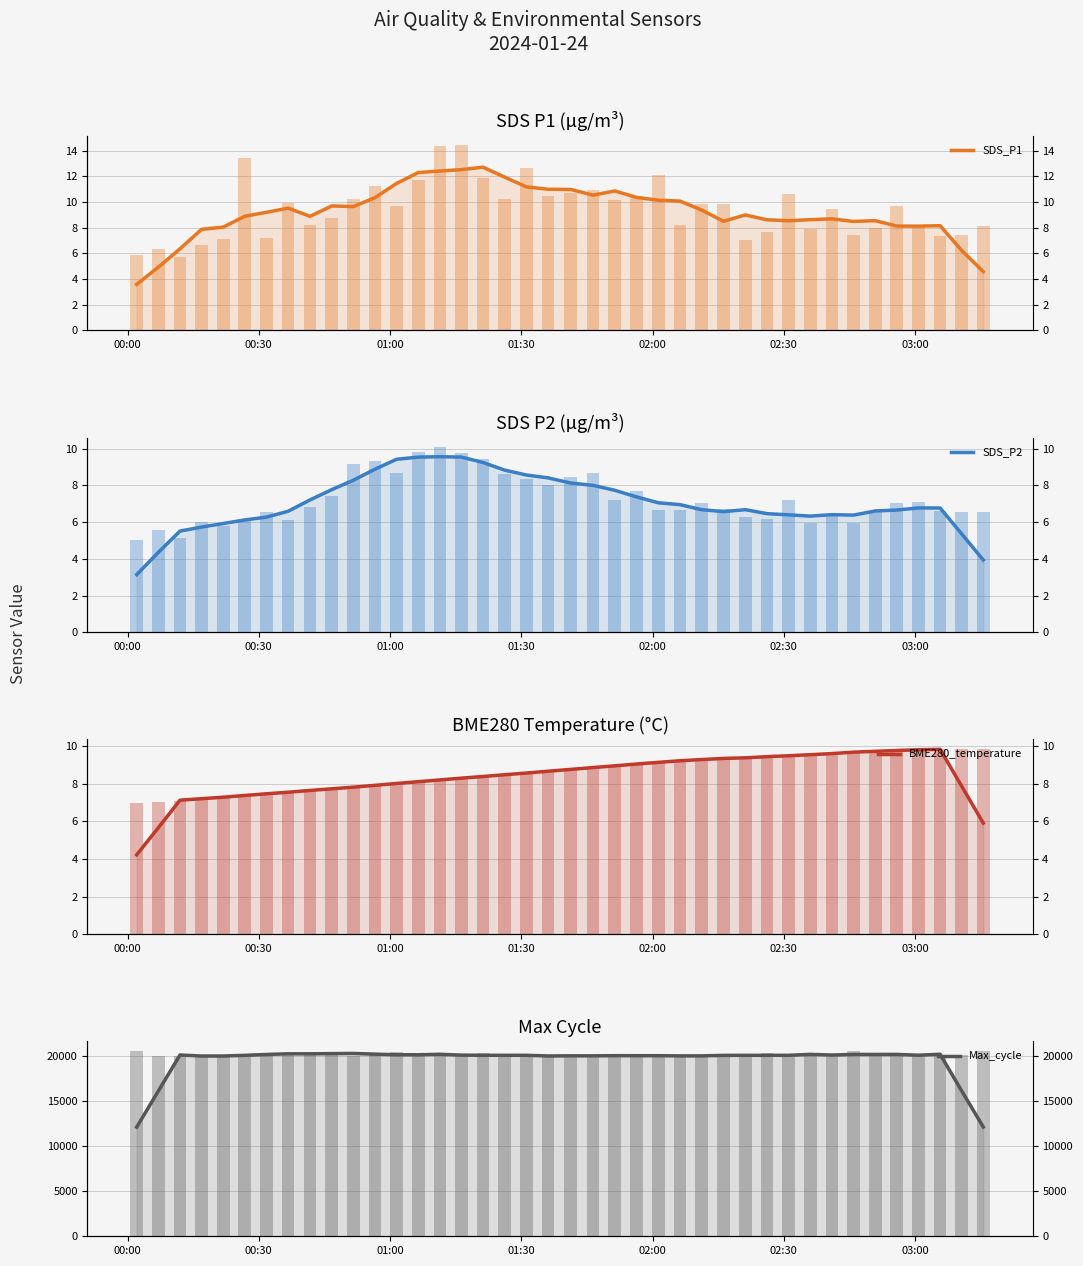

What are all the series names shown in the legend?

SDS_P1, SDS_P2, BME280_temperature, Max_cycle